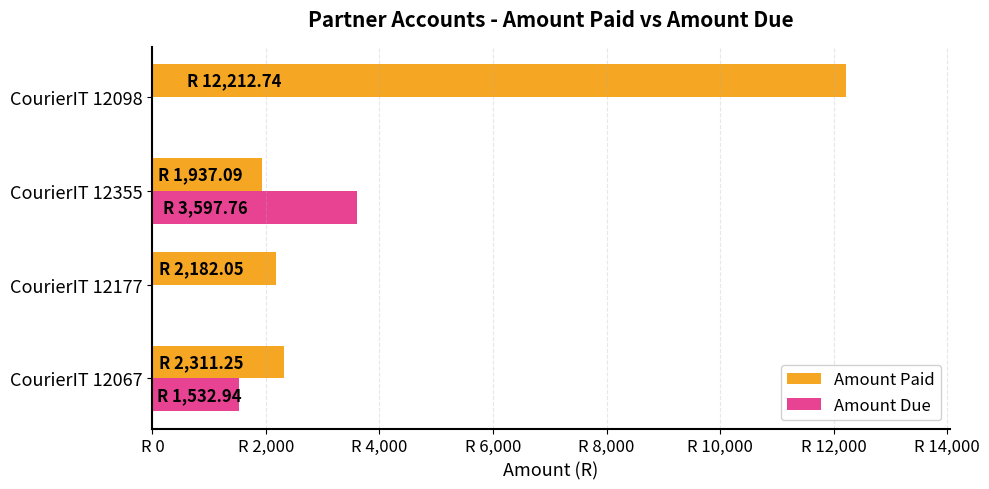

What are all the series names shown in the legend?

Amount Paid, Amount Due